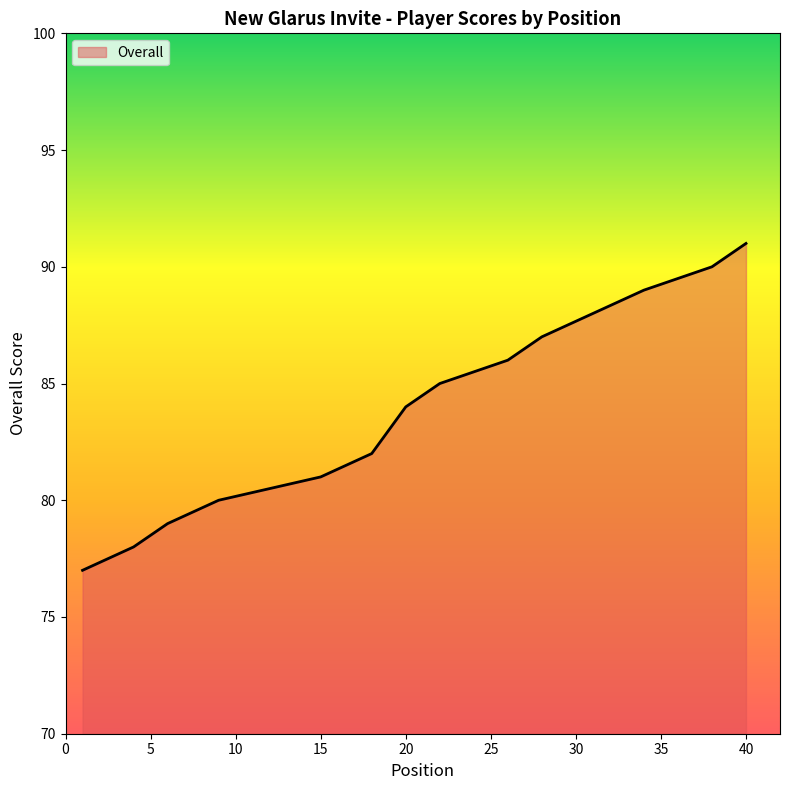

How many lines are shown in the chart?

1